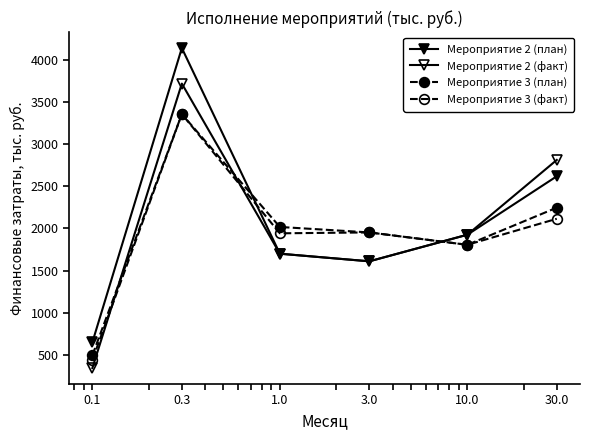

Count the number of categories in the chart.

6